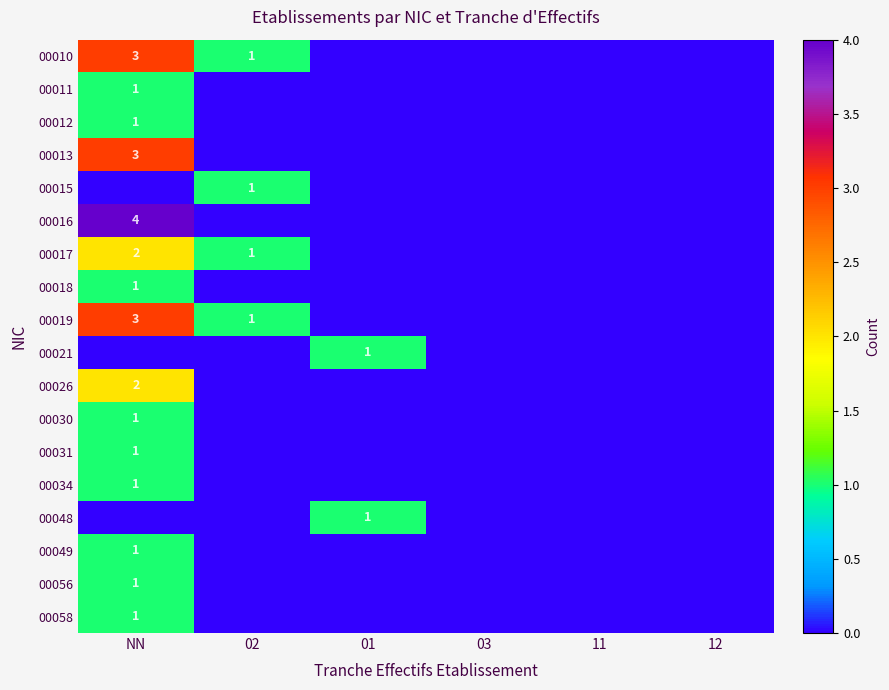

The value of 00026 at 03 is 1. True or false?

False